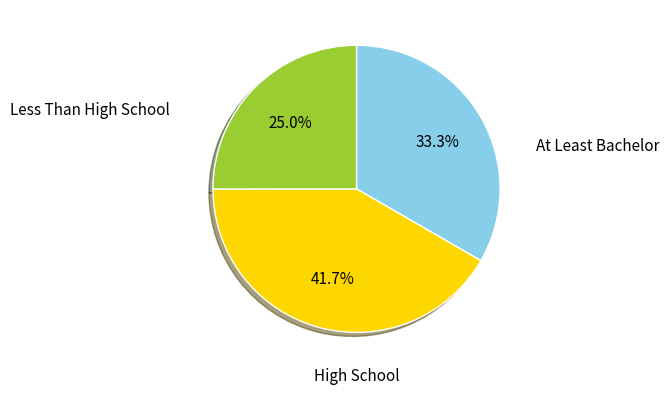

Is there any slice that represents more than half of the pie?

No